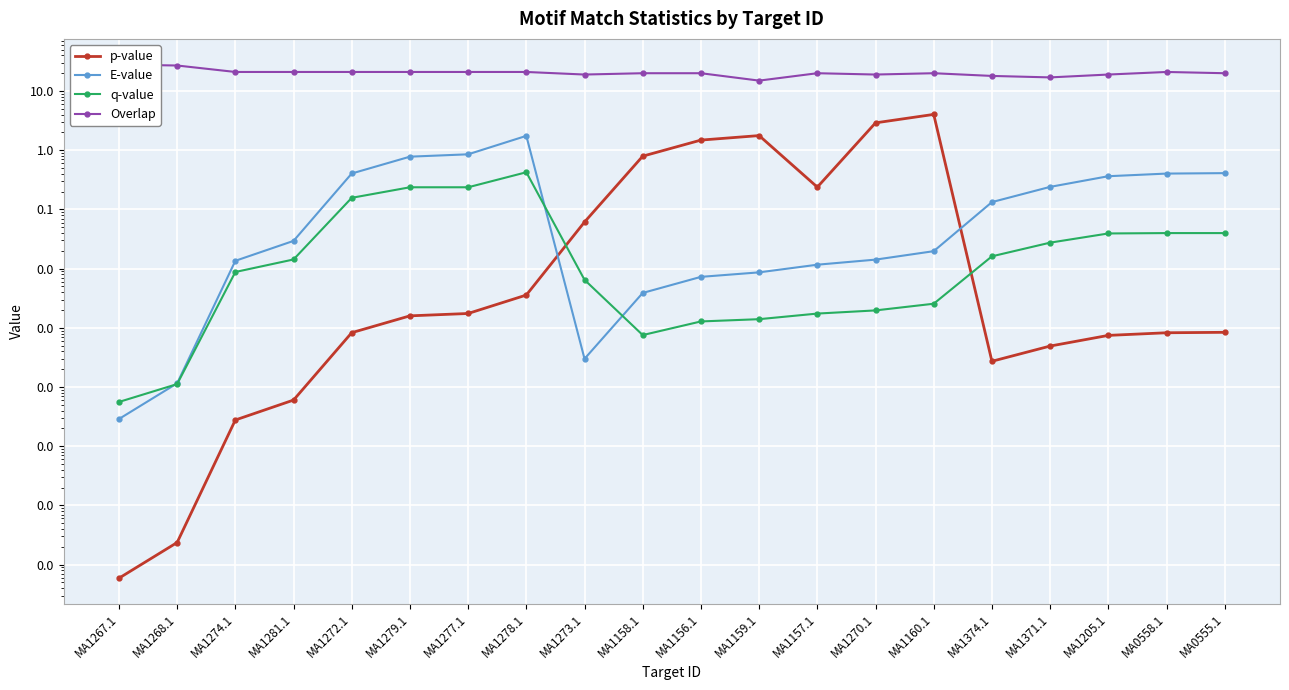

How many series are shown in this chart?

4